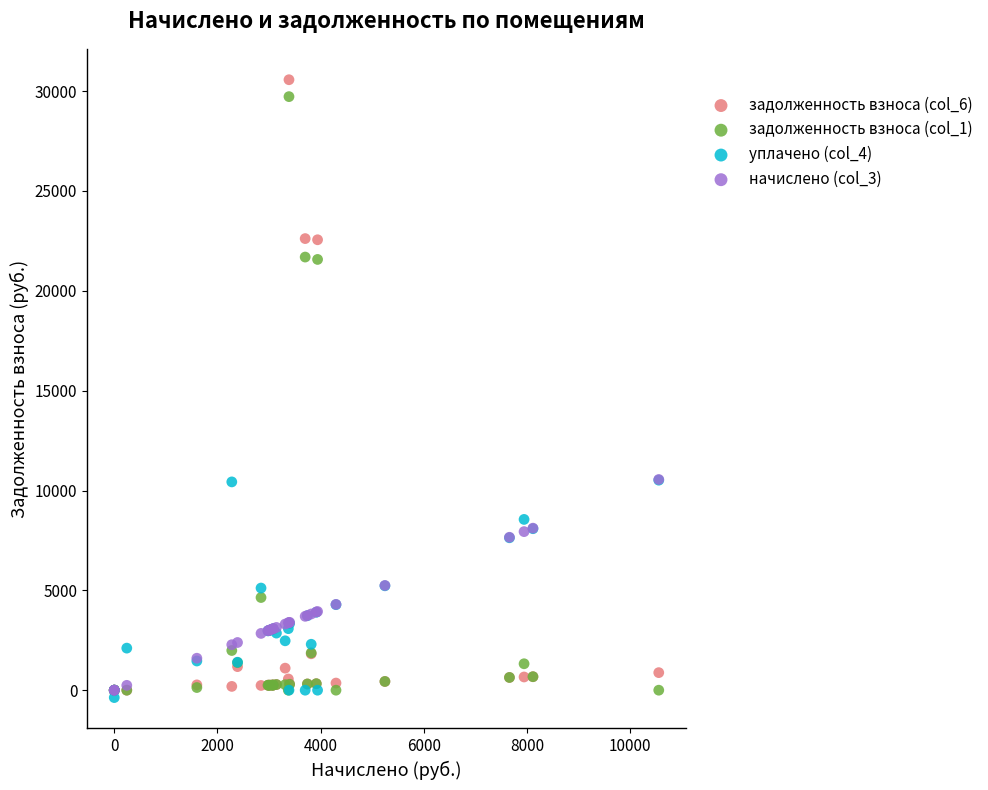

What are all the series names shown in the legend?

задолженность взноса (col_6), задолженность взноса (col_1), уплачено (col_4), начислено (col_3)